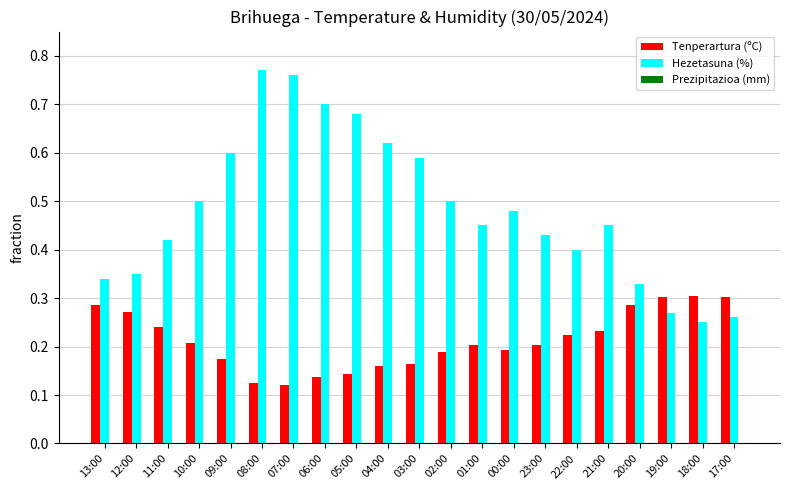

At how many categories does at least one series exceed 0?

21